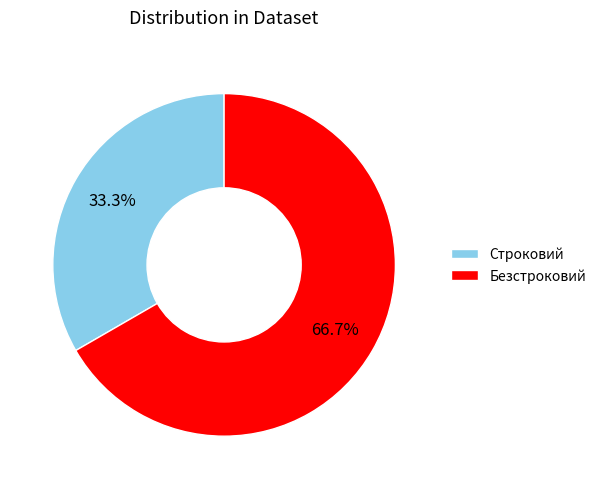

What is the majority slice?

Безстроковий